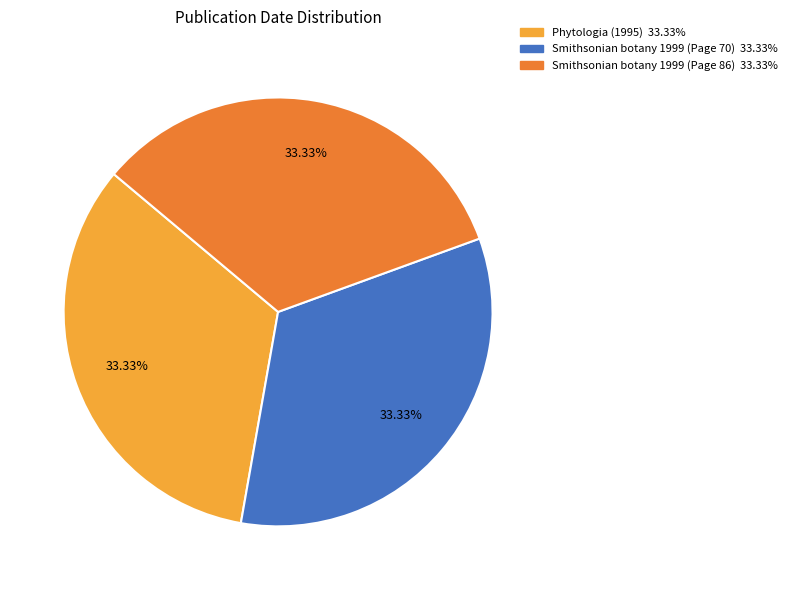

Is there any slice that represents more than half of the pie?

No